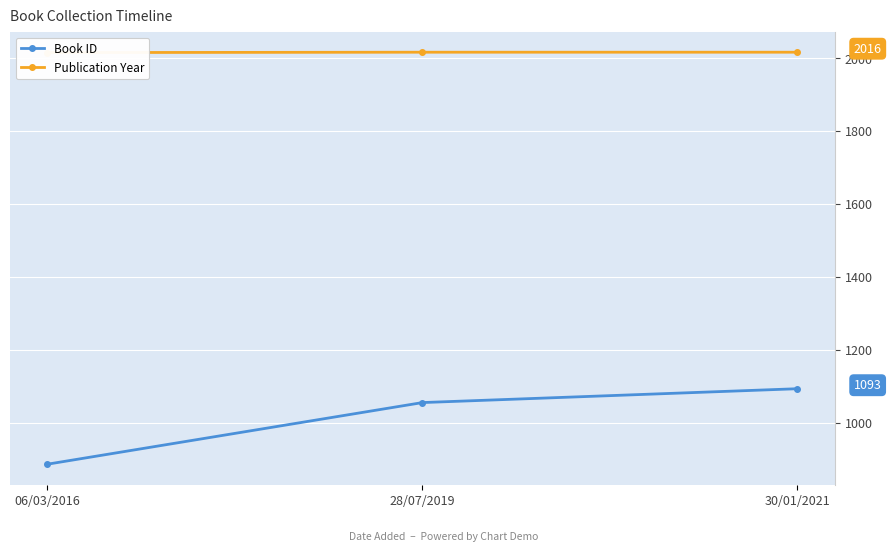

Which series has the largest total across all categories?

Publication Year